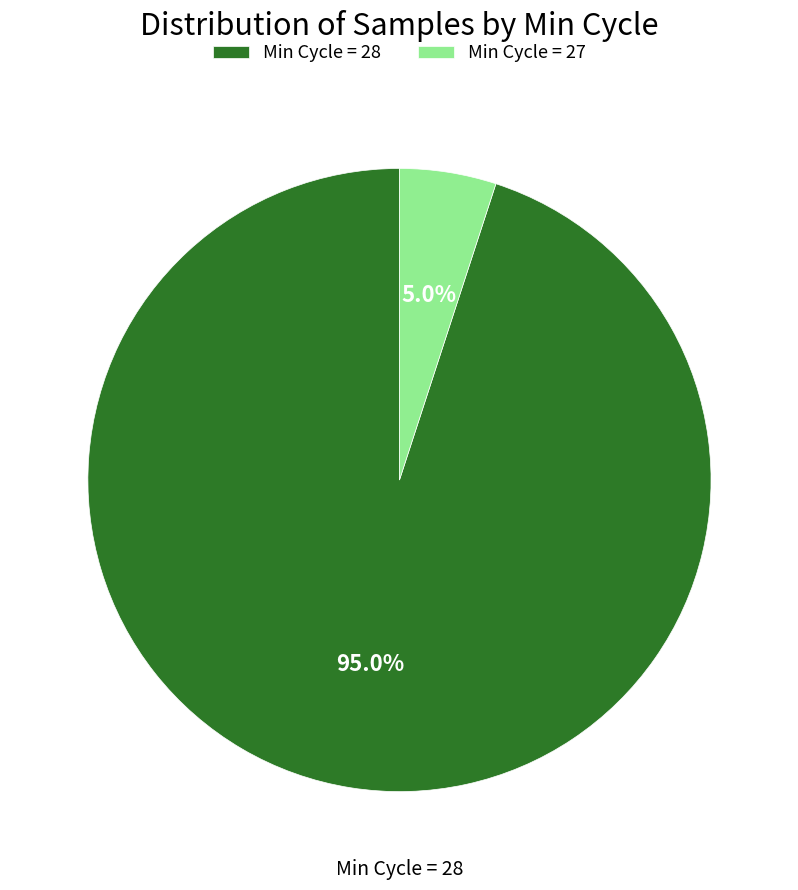

Does Min Cycle = 28 represent more than half of the total?

Yes